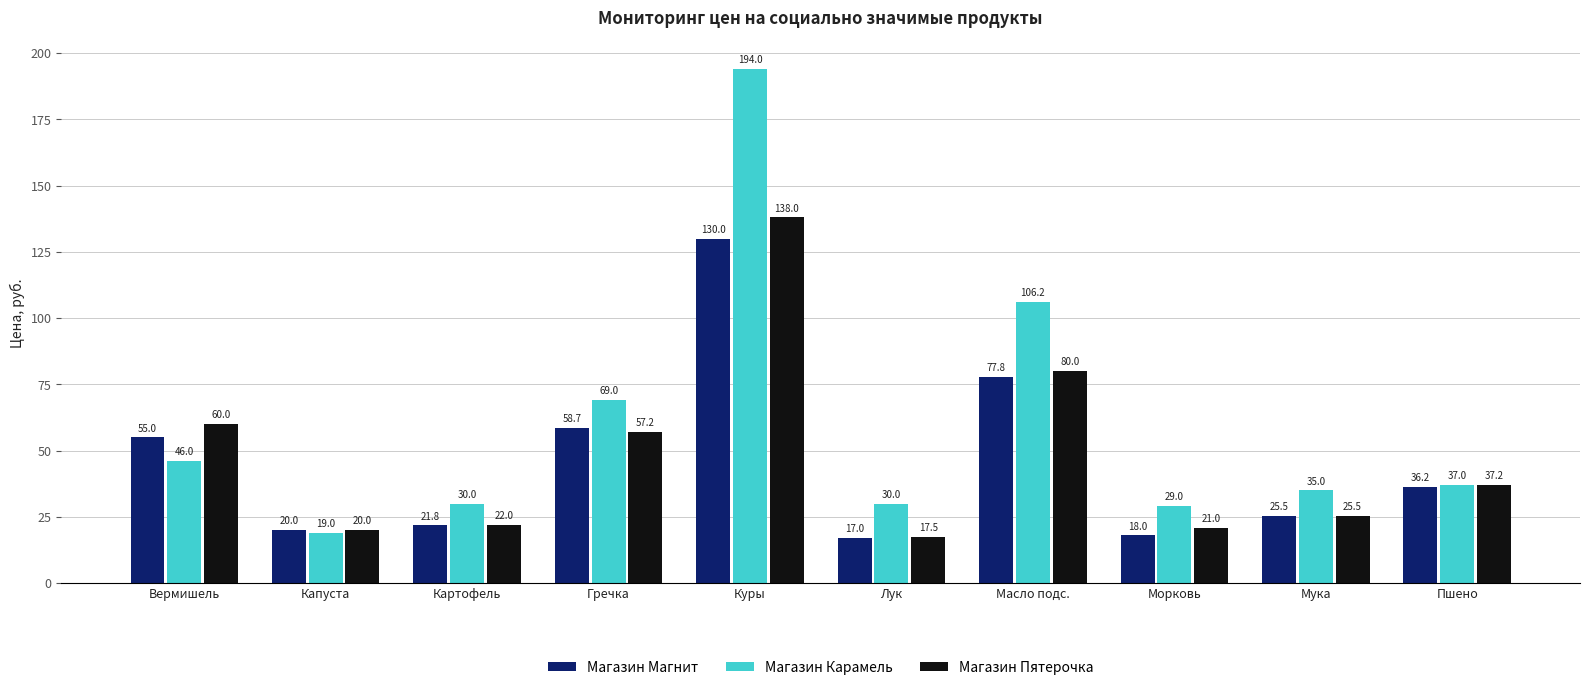

What are all the series names shown in the legend?

Магазин Магнит, Магазин Карамель, Магазин Пятерочка